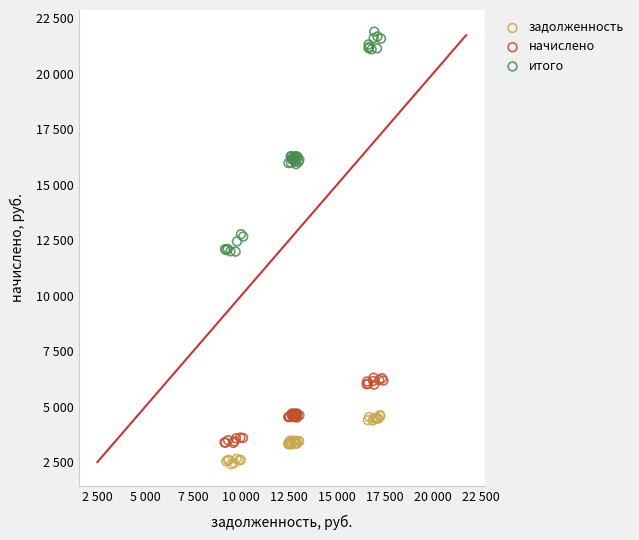

What are all the series names shown in the legend?

задолженность, начислено, итого